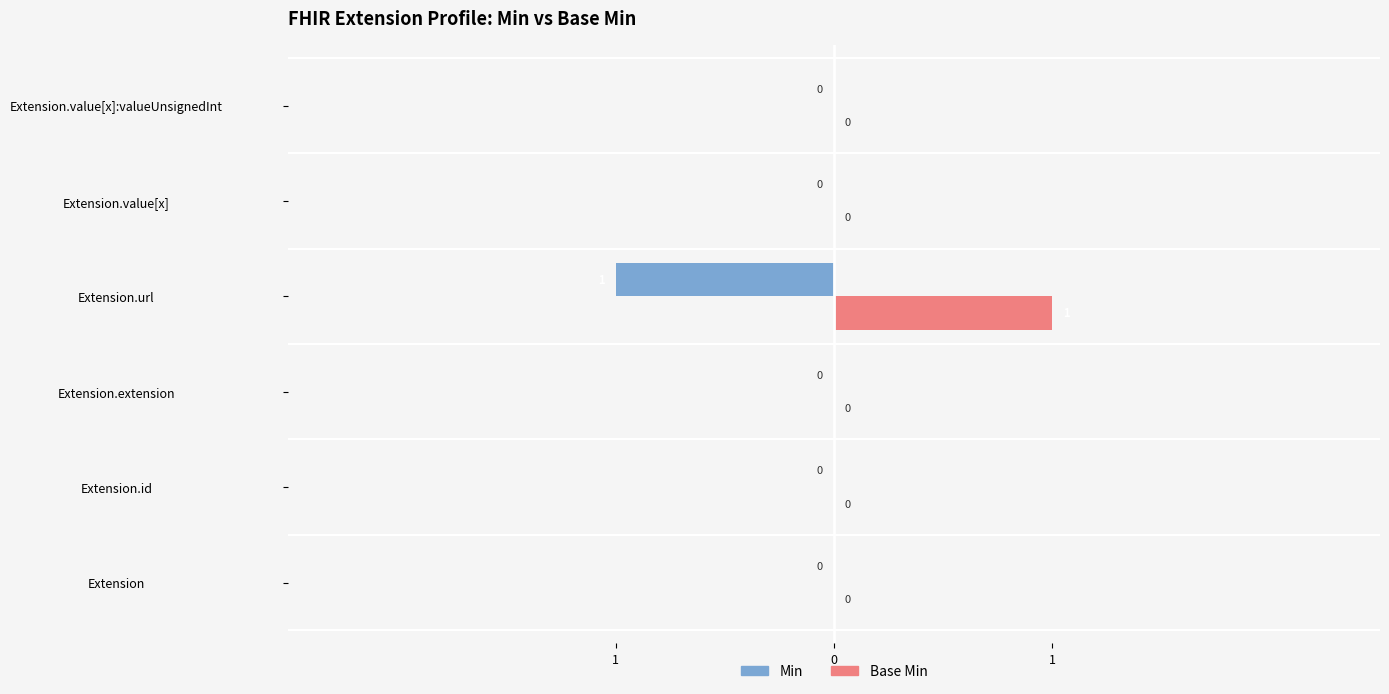

Which series has the largest total across all categories?

Base Min